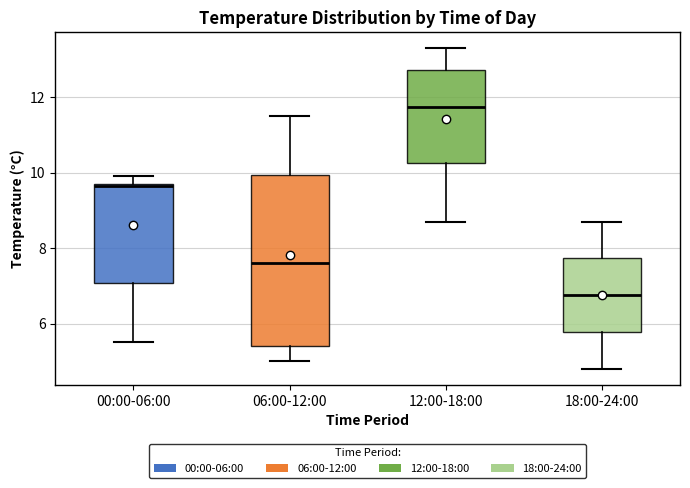

Which box's median line is the highest?

12:00-18:00